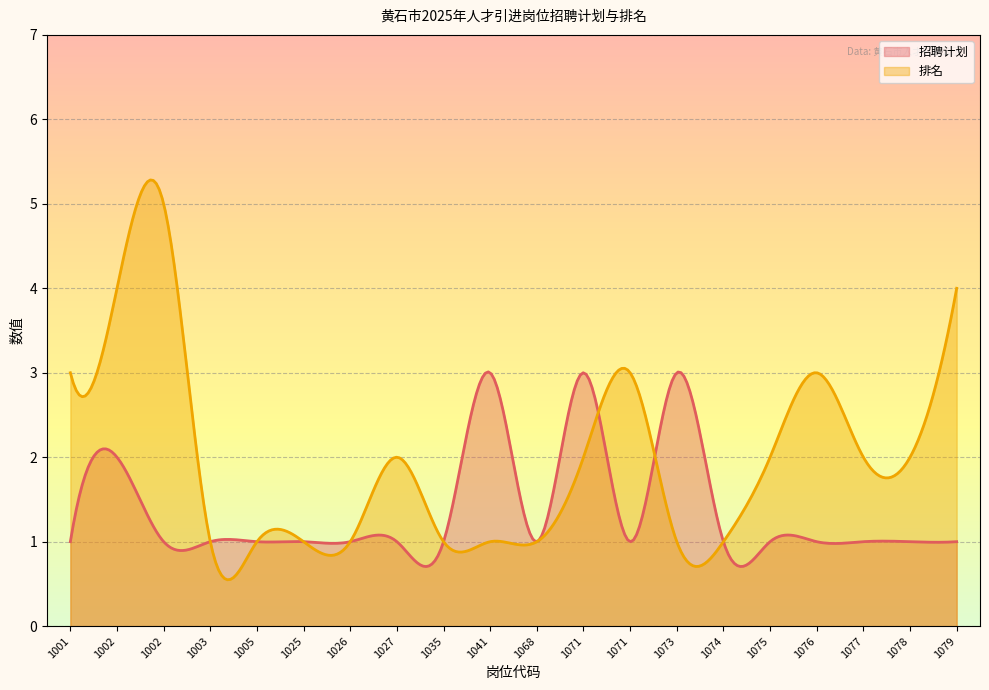

The 招聘计划 series shows 0 at 1071. True or false?

False